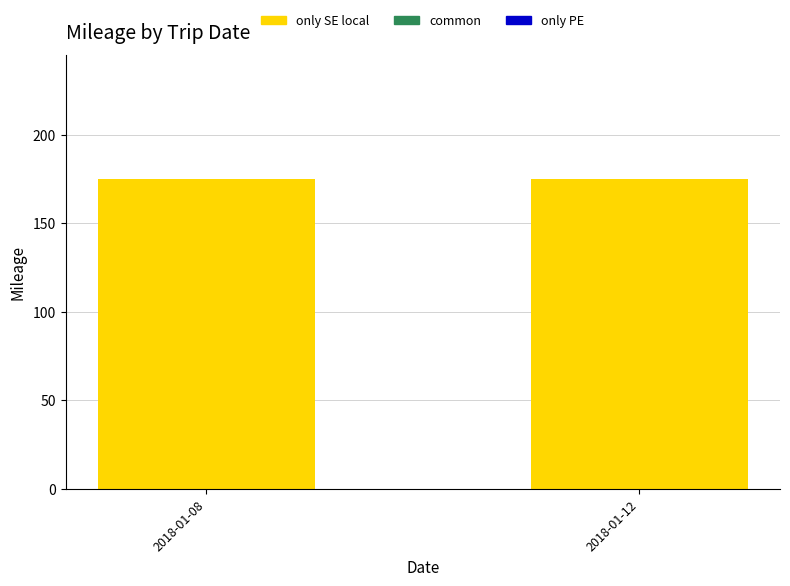

What is the sum of the only SE local values at 2018-01-12 and 2018-01-08?

350